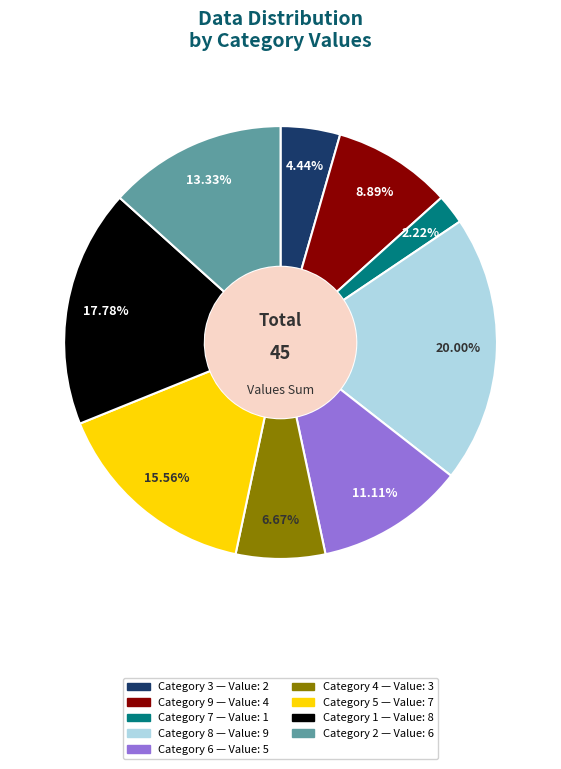

Is there a majority slice in this chart?

No